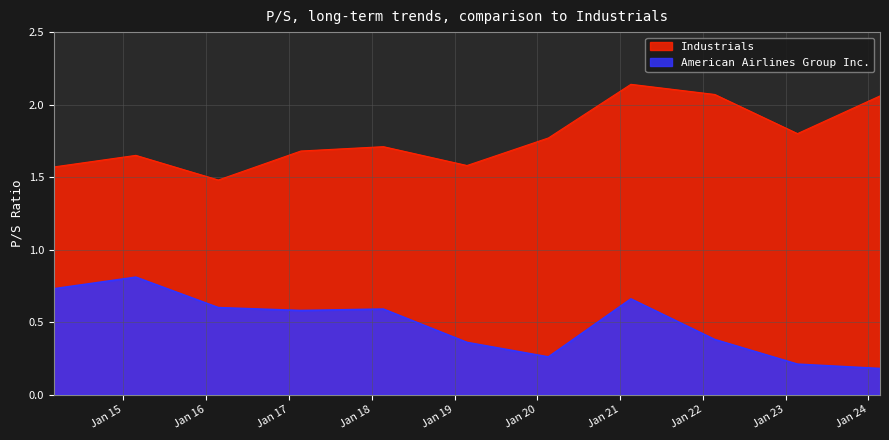

Is it true that Industrials equals 1.6 at 2015-02-25?

True